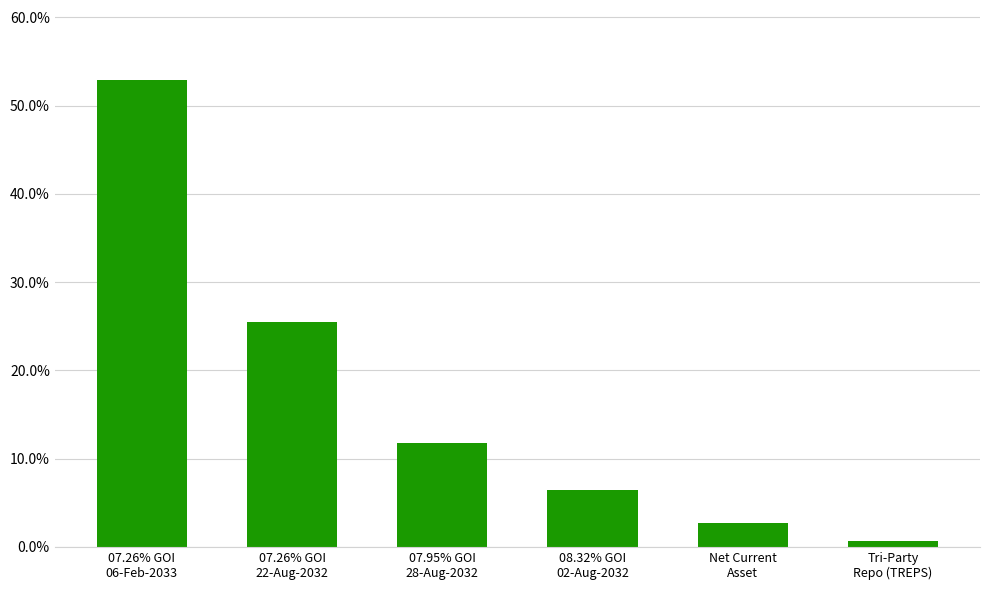

List the labels in order of value, largest first.

07.26% GOI
06-Feb-2033, 07.26% GOI
22-Aug-2032, 07.95% GOI
28-Aug-2032, 08.32% GOI
02-Aug-2032, Net Current
Asset, Tri-Party
Repo (TREPS)